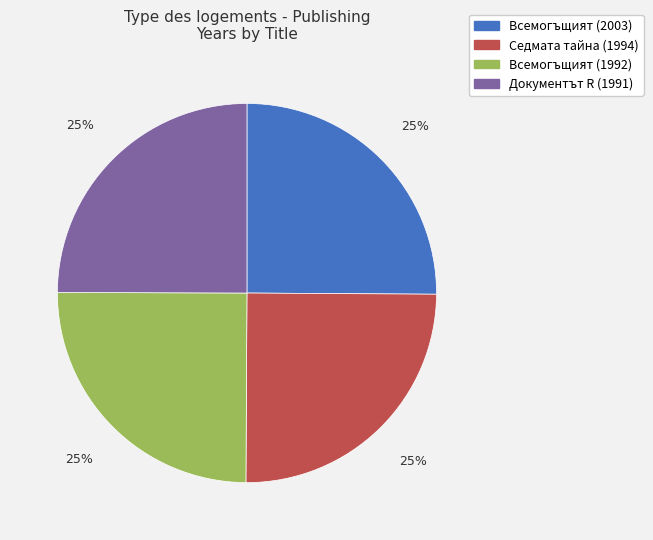

What percentage is the Документът R (1991) slice, to the nearest percent?

25%